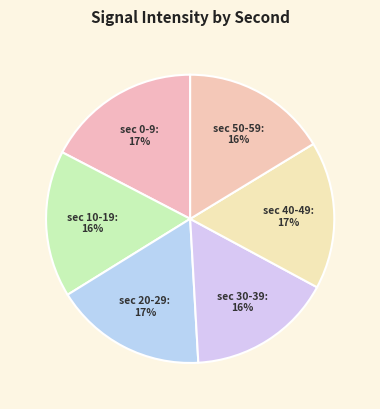

How many segments does this pie chart have?

6